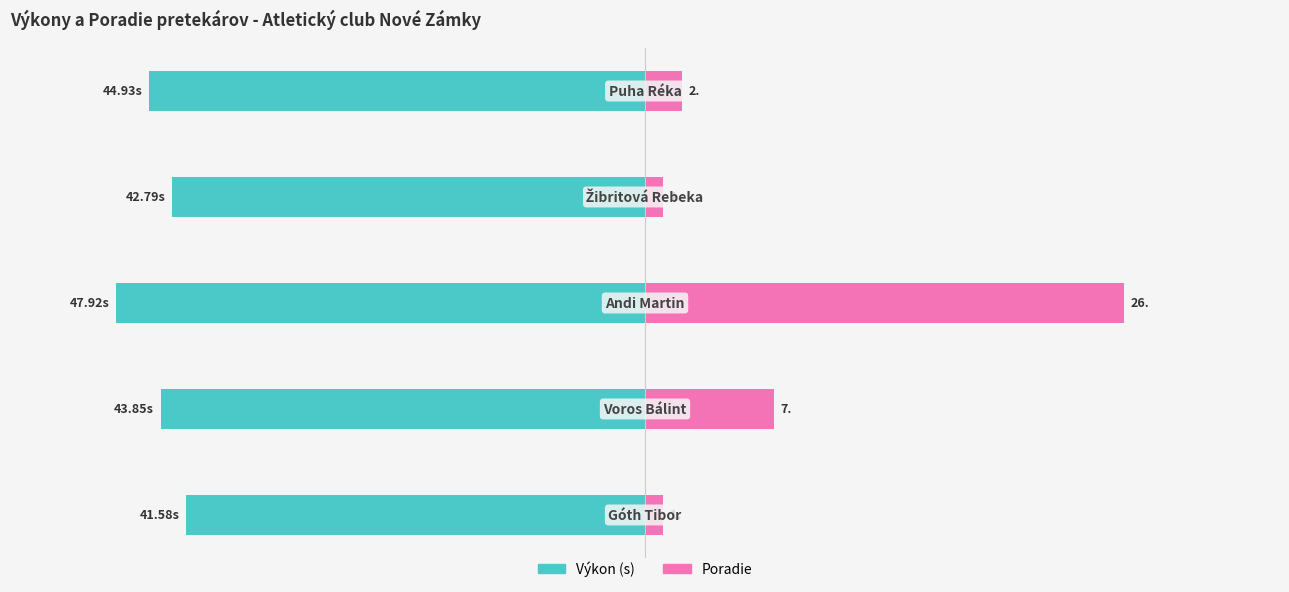

Are the bars horizontal?

Yes